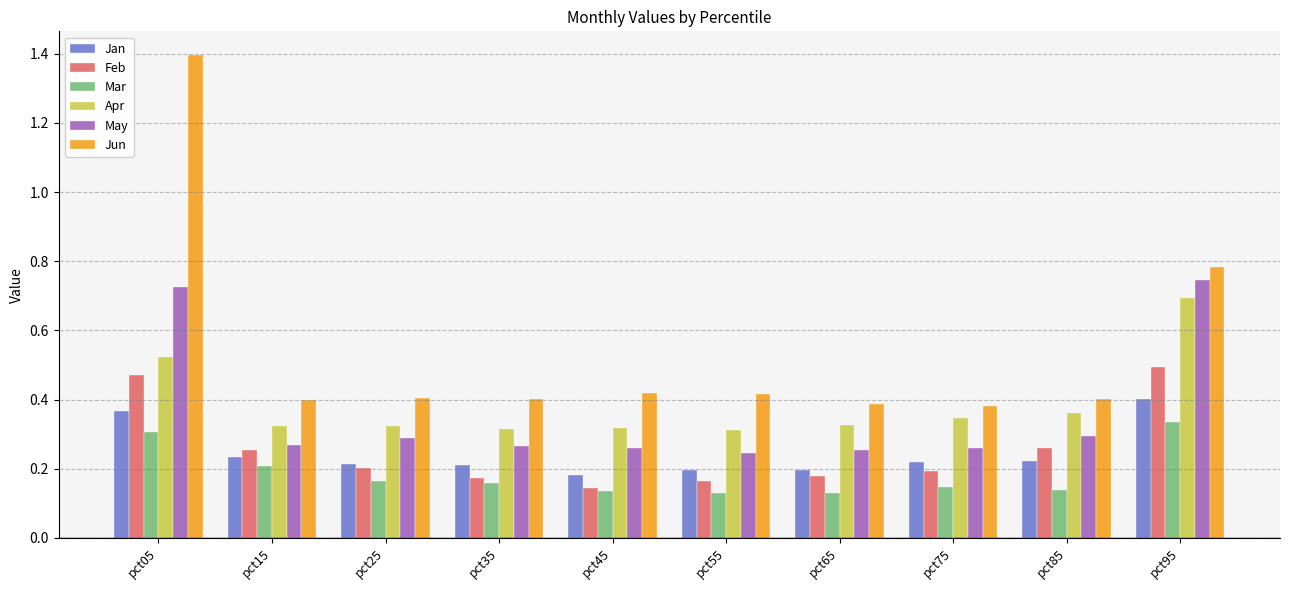

Which series has the largest total across all categories?

Jun